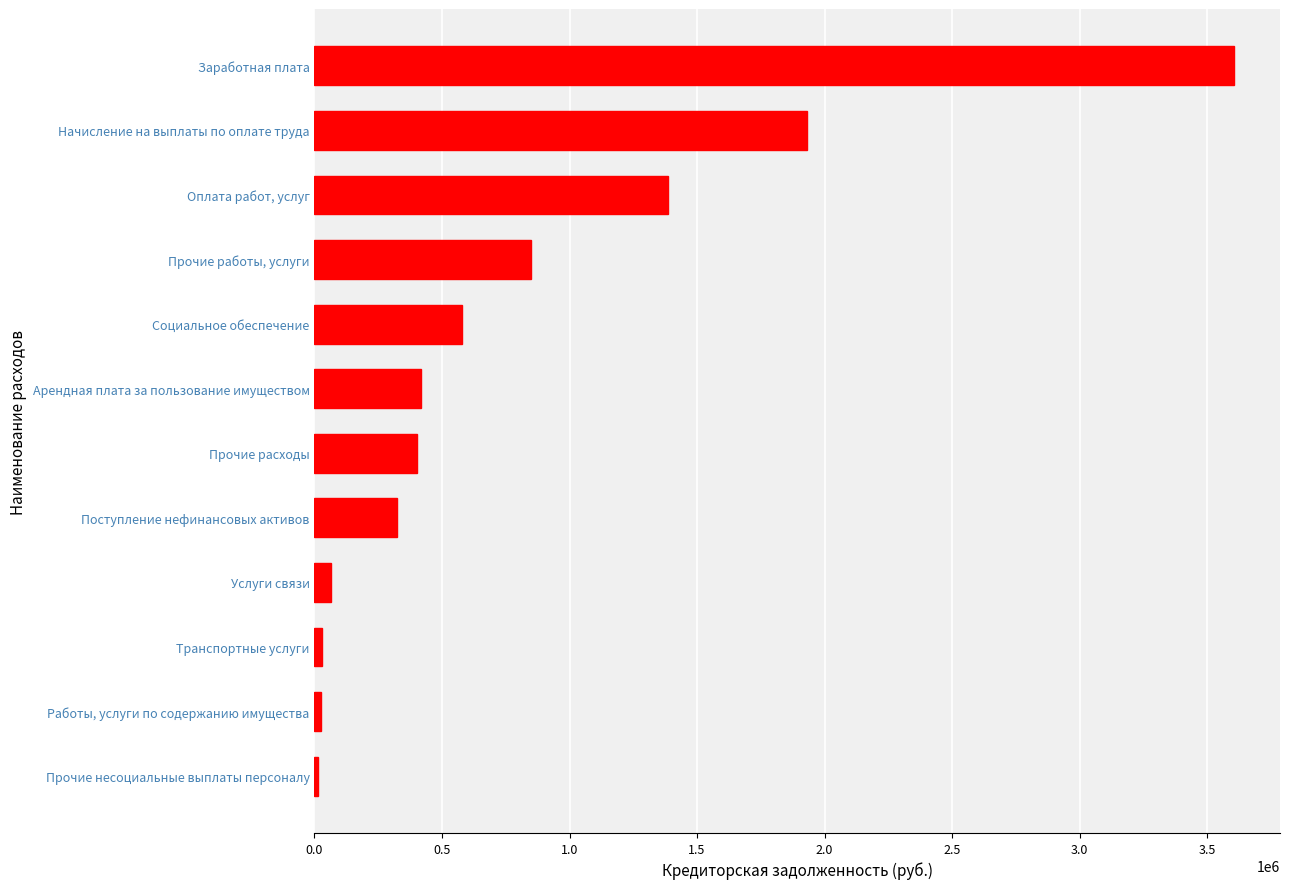

Are the bars horizontal?

Yes